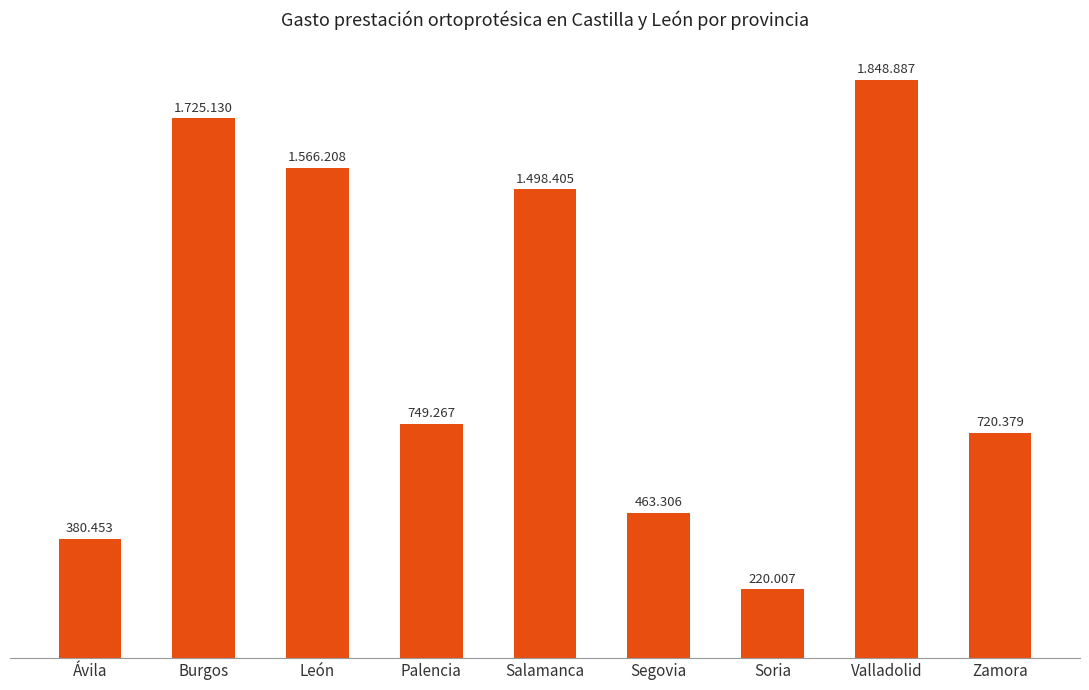

Which has a higher value, León or Soria?

León